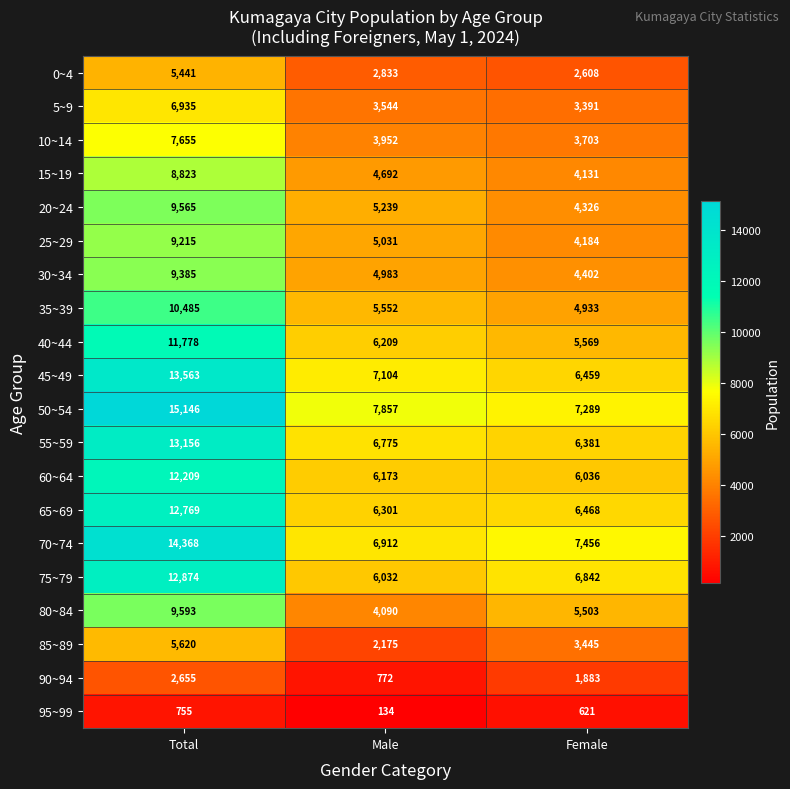

At how many categories does at least one series exceed 5404?

3